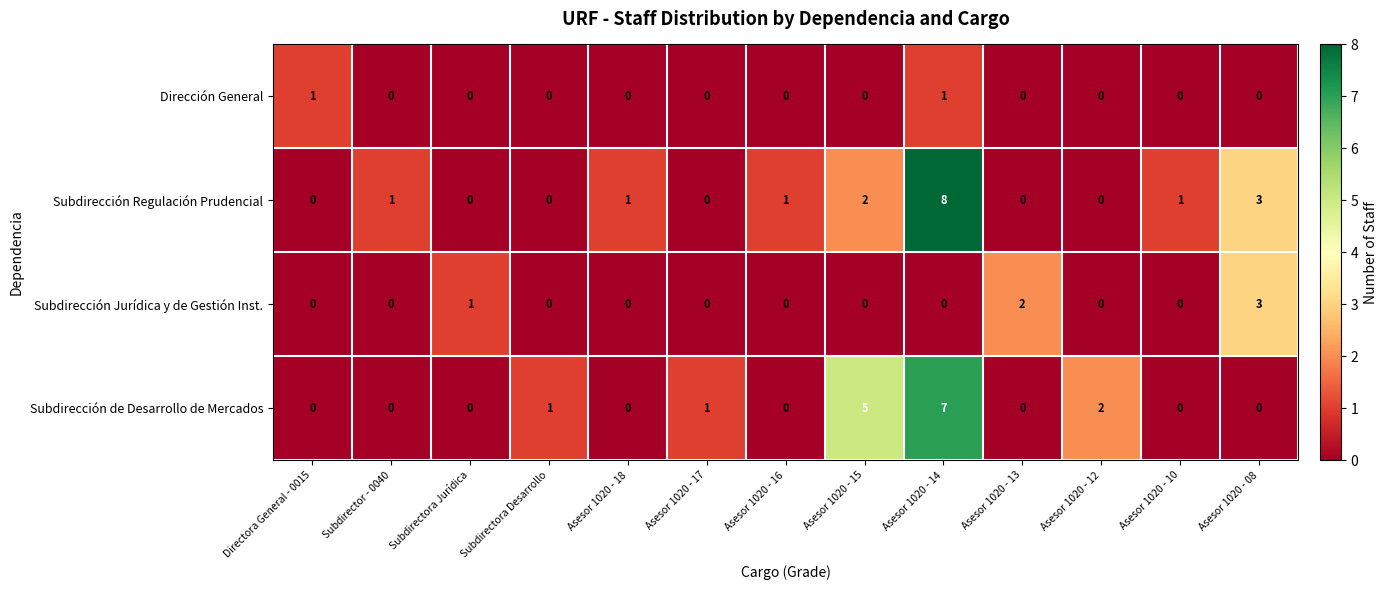

How many Subdirección Jurídica y de Gestión Inst. values are between 0 and 1?

11